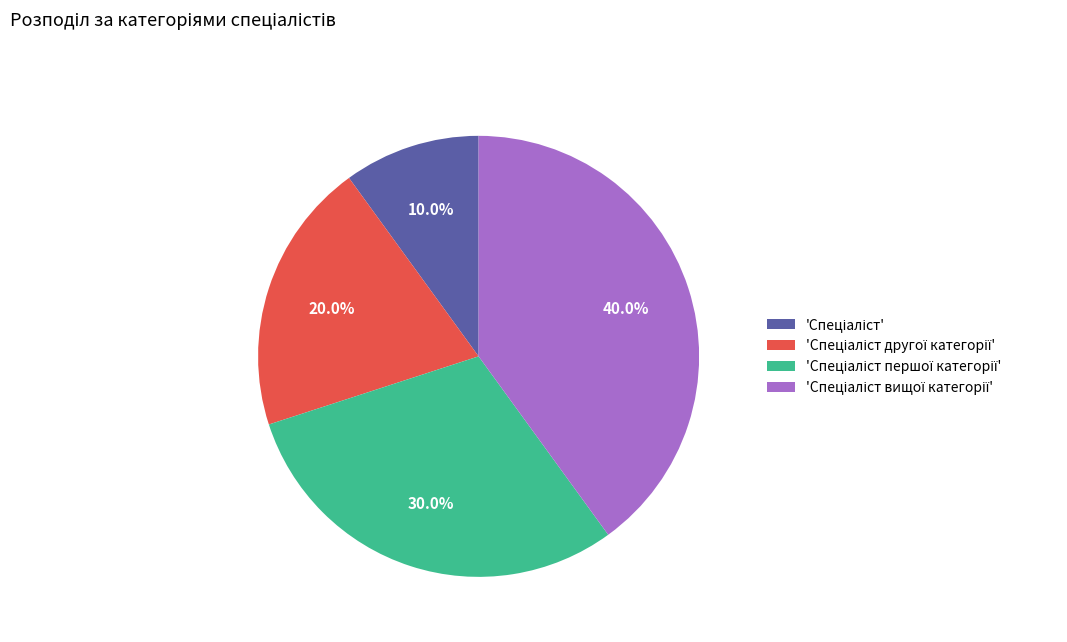

Does any single category account for the majority?

No